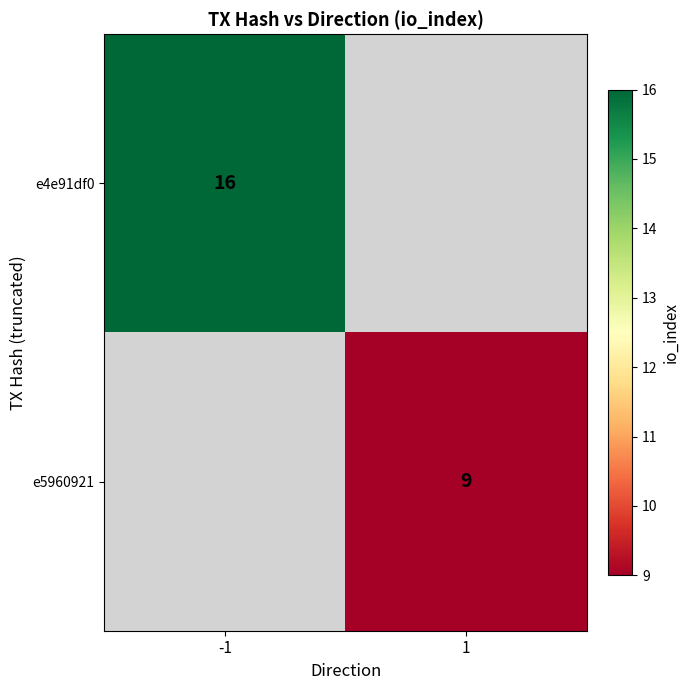

Is the value of e4e91df0 at -1 greater than the value of e5960921 at 1?

Yes